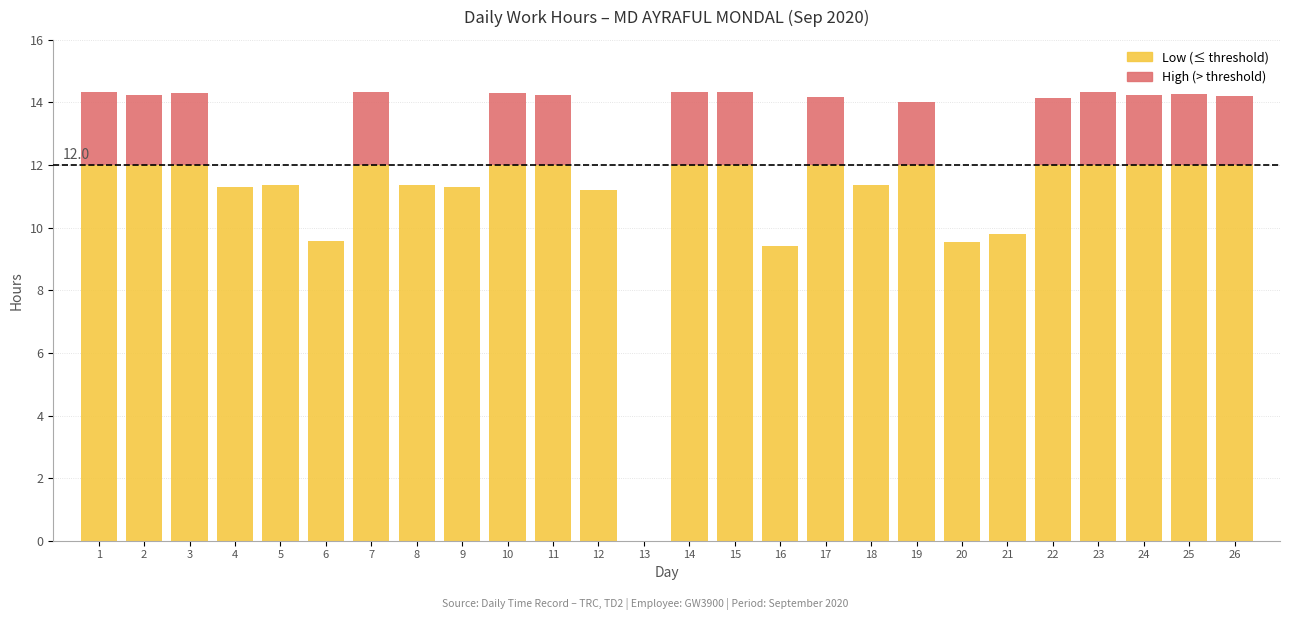

The Low (≤ threshold) series shows 5.1 at 2. True or false?

False